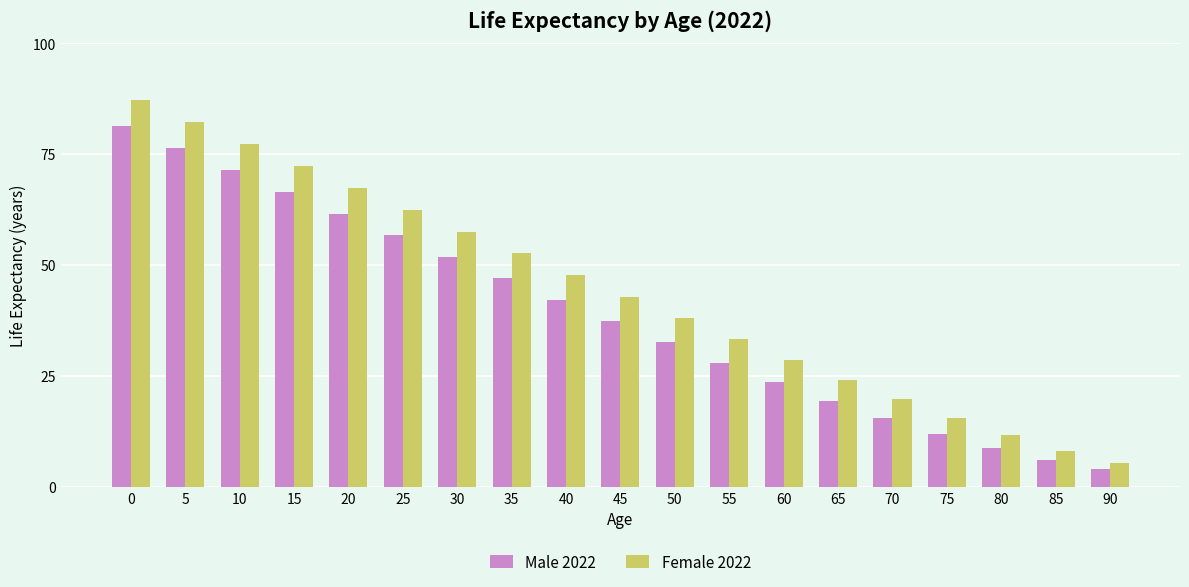

What is the total value across all series at 75?

27.5